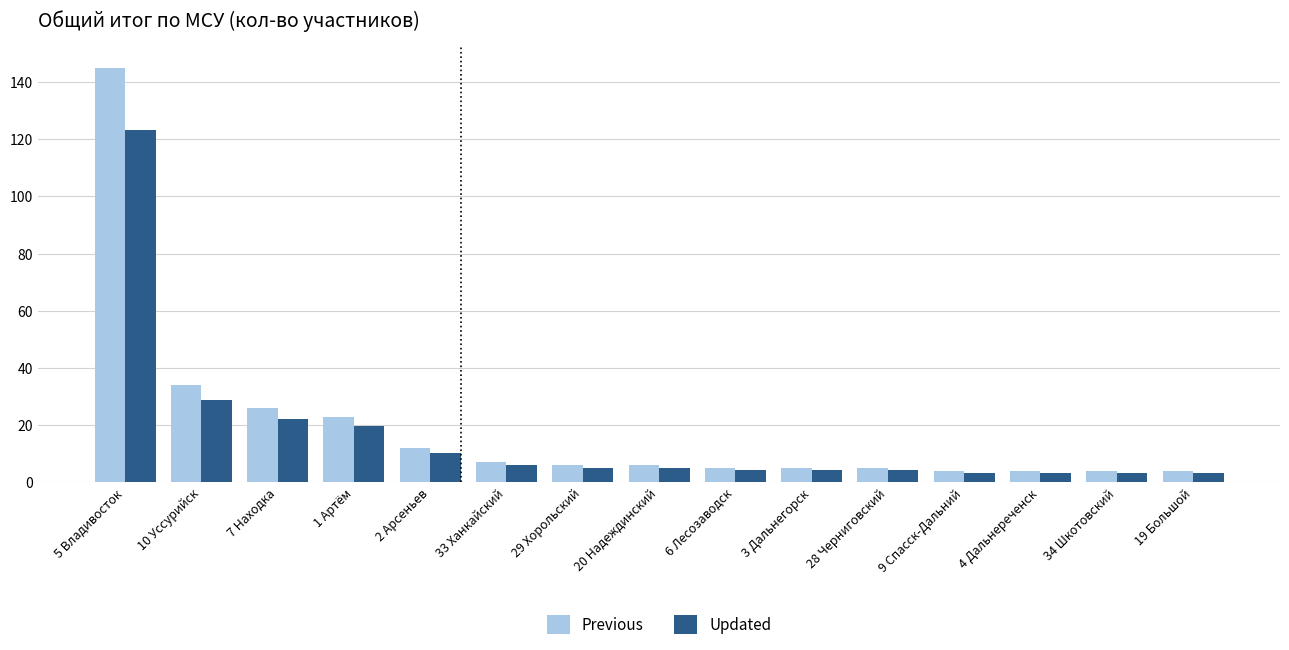

Which series has the largest range (max minus min)?

Previous